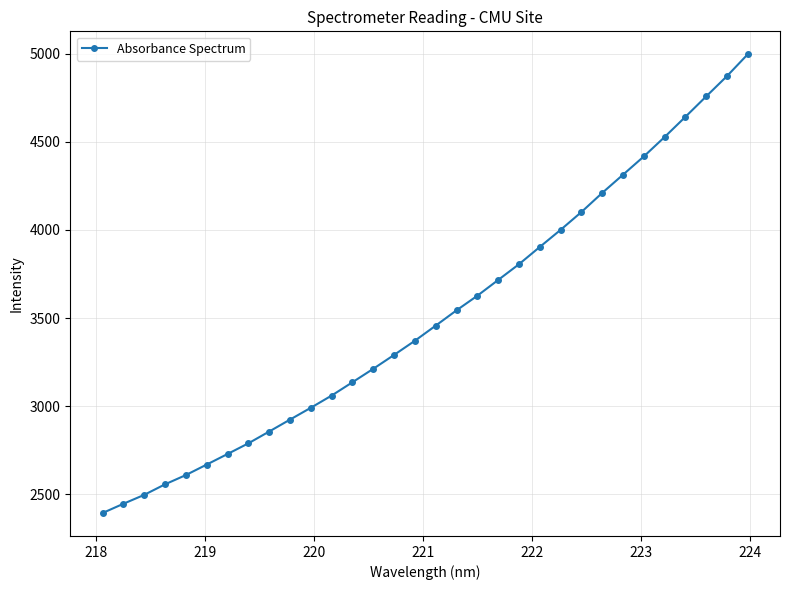

True or false: the data has more than 2 interior local peaks.

False